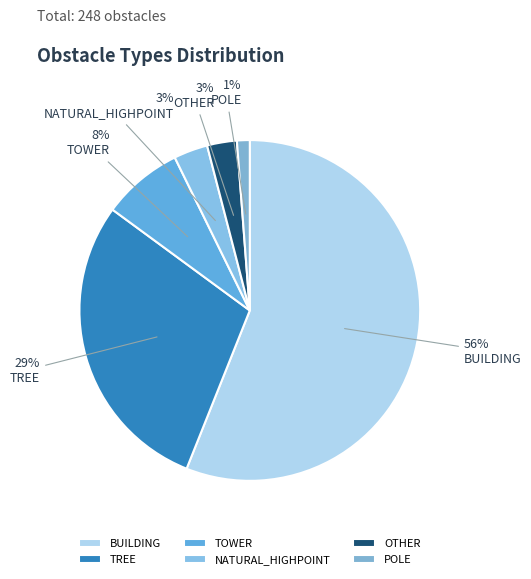

How many segments does this pie chart have?

6